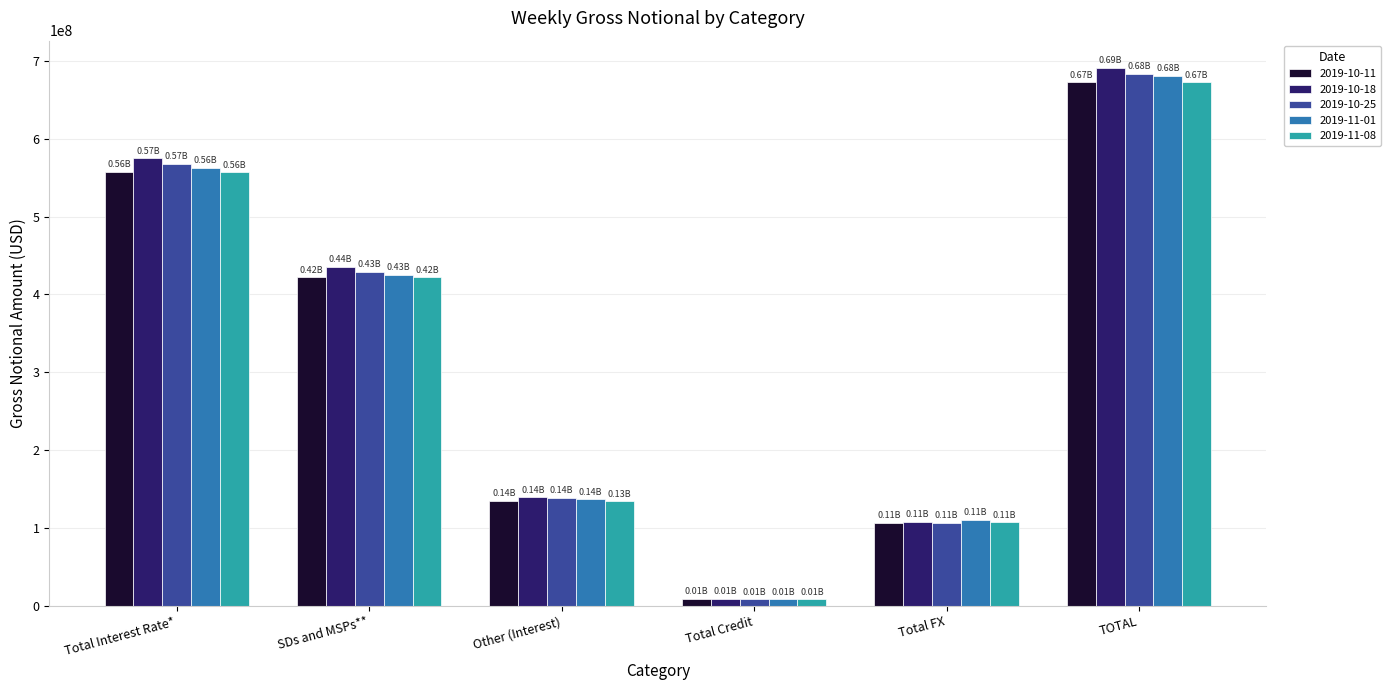

List the labels in order of 2019-11-08 value, smallest first.

Total Credit, Total FX, Other (Interest), SDs and MSPs**, Total Interest Rate*, TOTAL